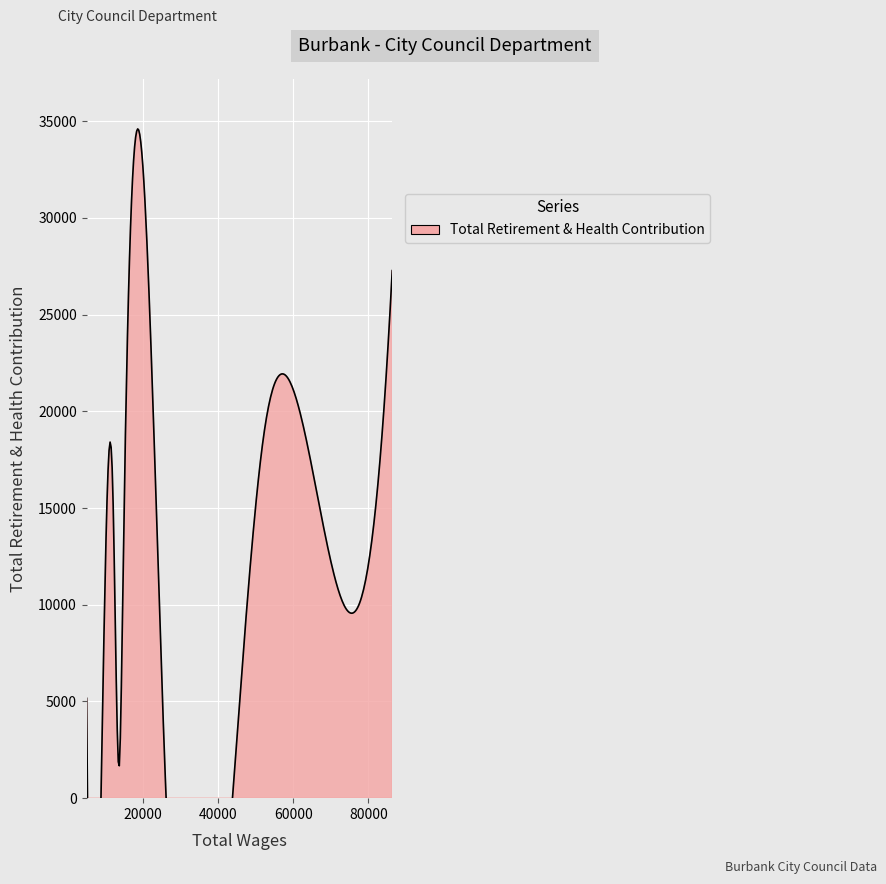

Reading left to right, what are all the values shown in this chart?

0=27273	1=20068	2=18813	3=2784	4=12403	5=1584	6=15430	7=1037	8=5162